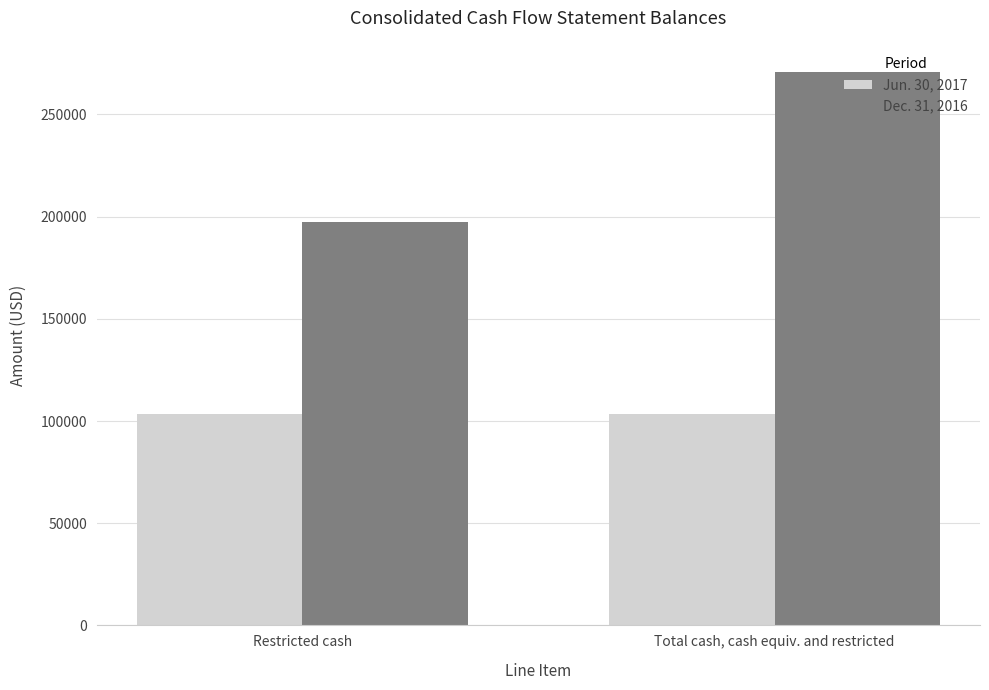

At how many categories does at least one series exceed 194381?

2